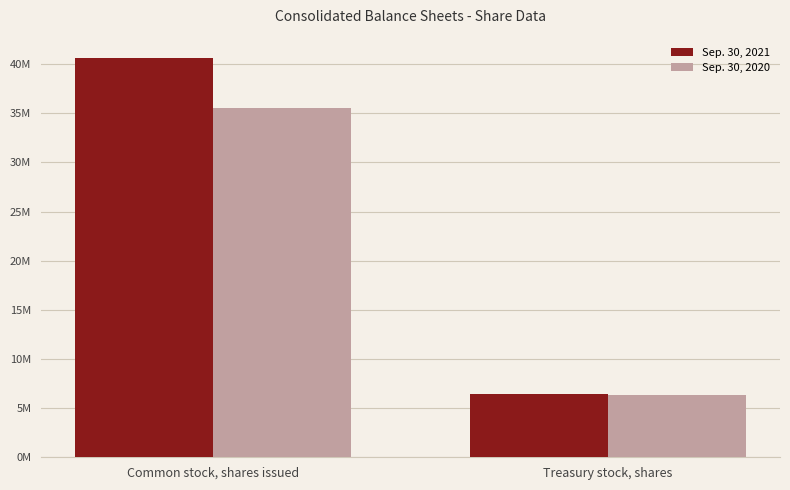

What is the total value across all series at Treasury stock, shares?

12743739